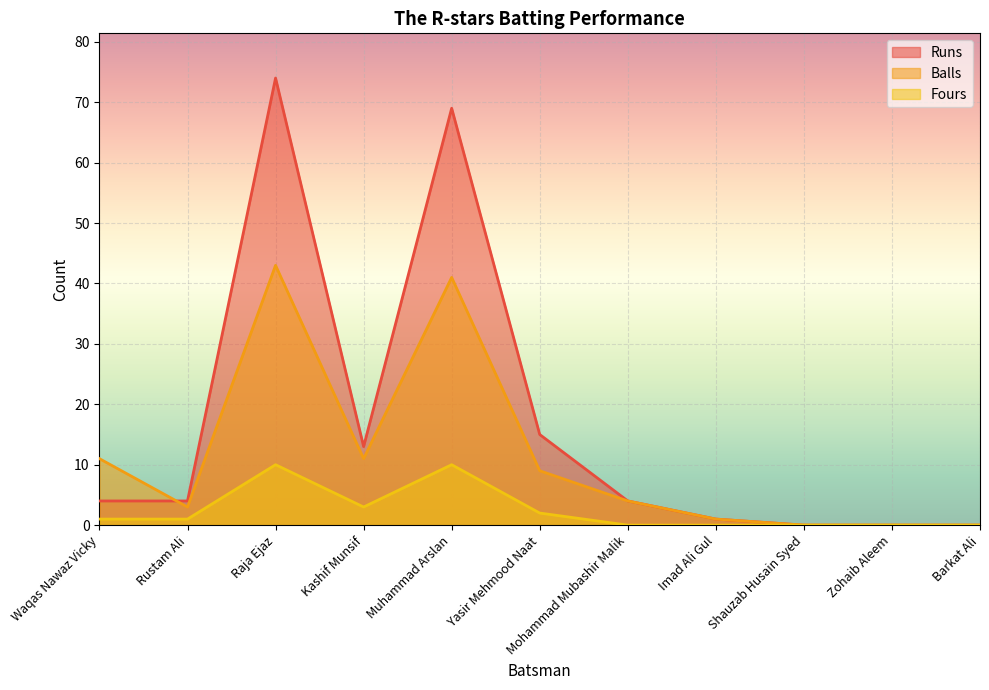

How many values in the Fours series are below 1?

5